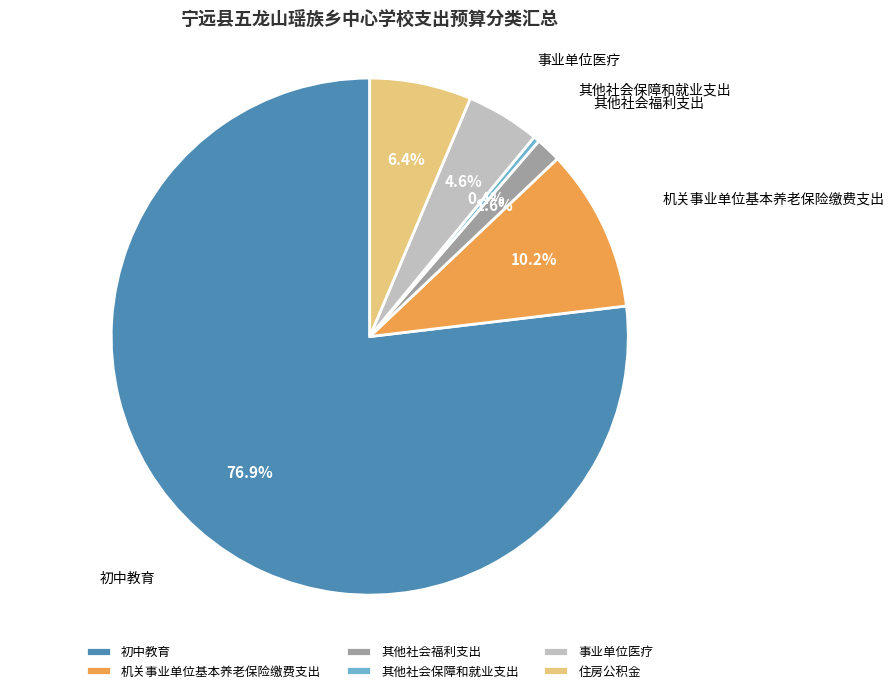

Does any single category account for the majority?

Yes